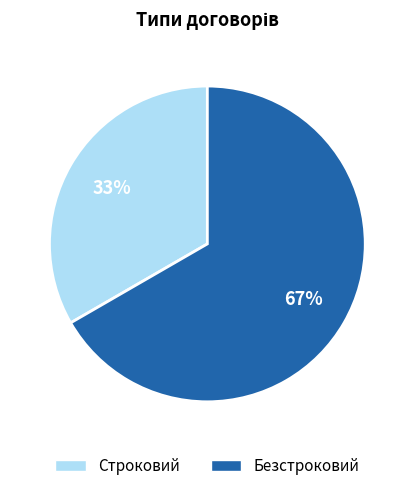

To the nearest percent, what is the average slice percentage?

50%